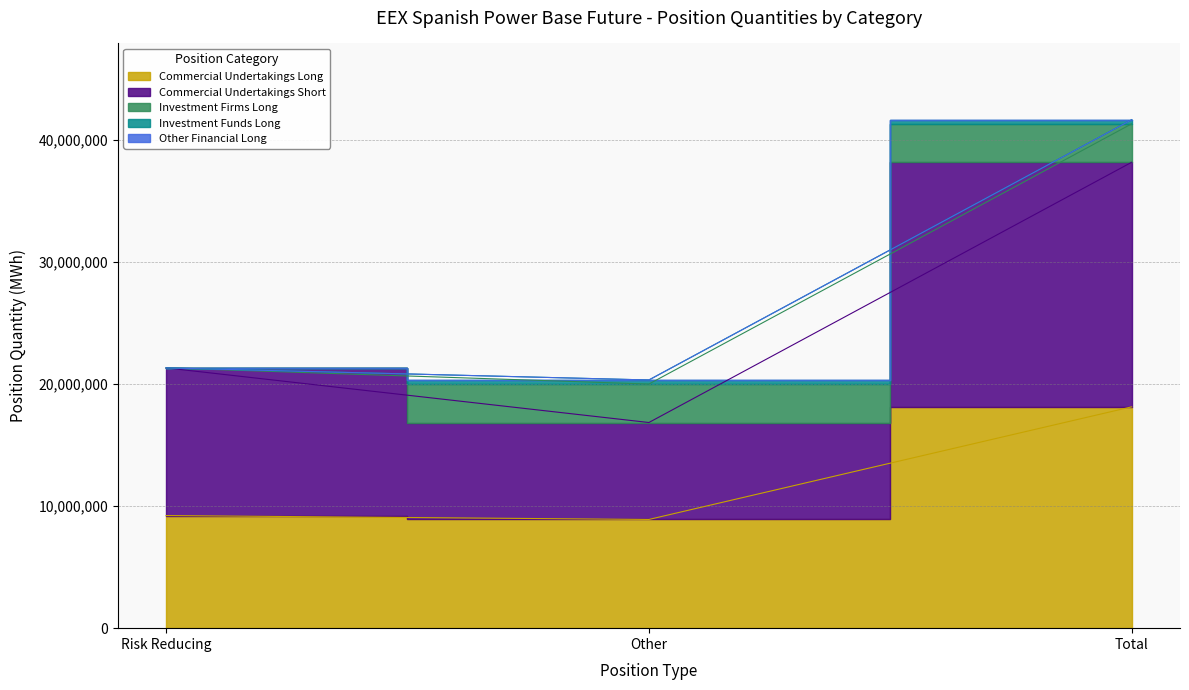

What is the label of the 2nd point from the right?

Other